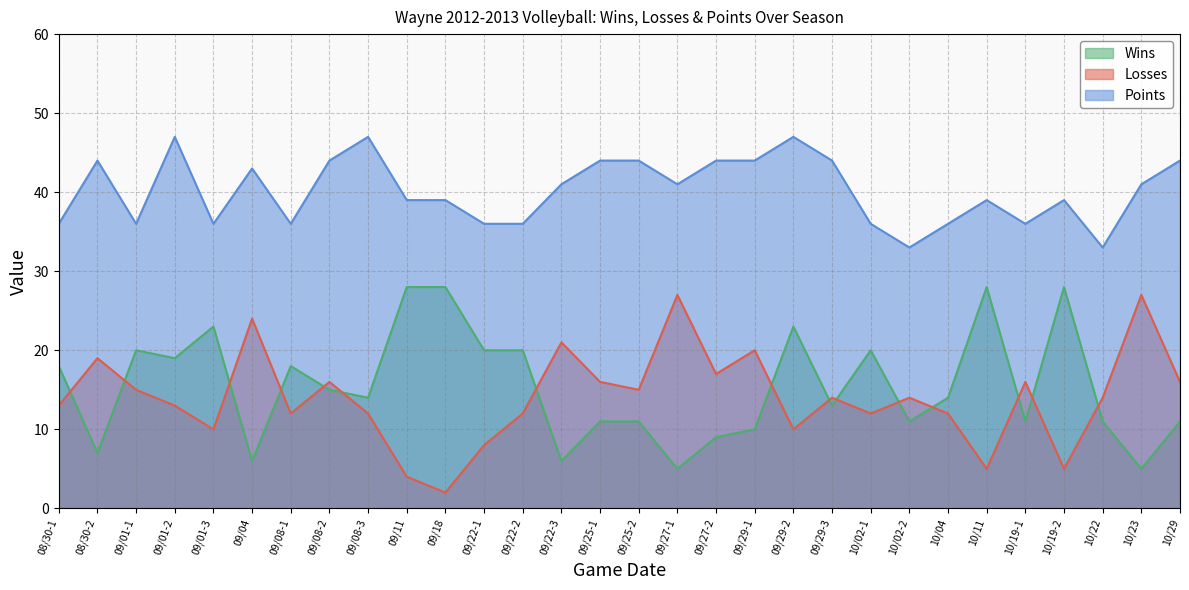

How many interior local peaks does the Wins series have?

7